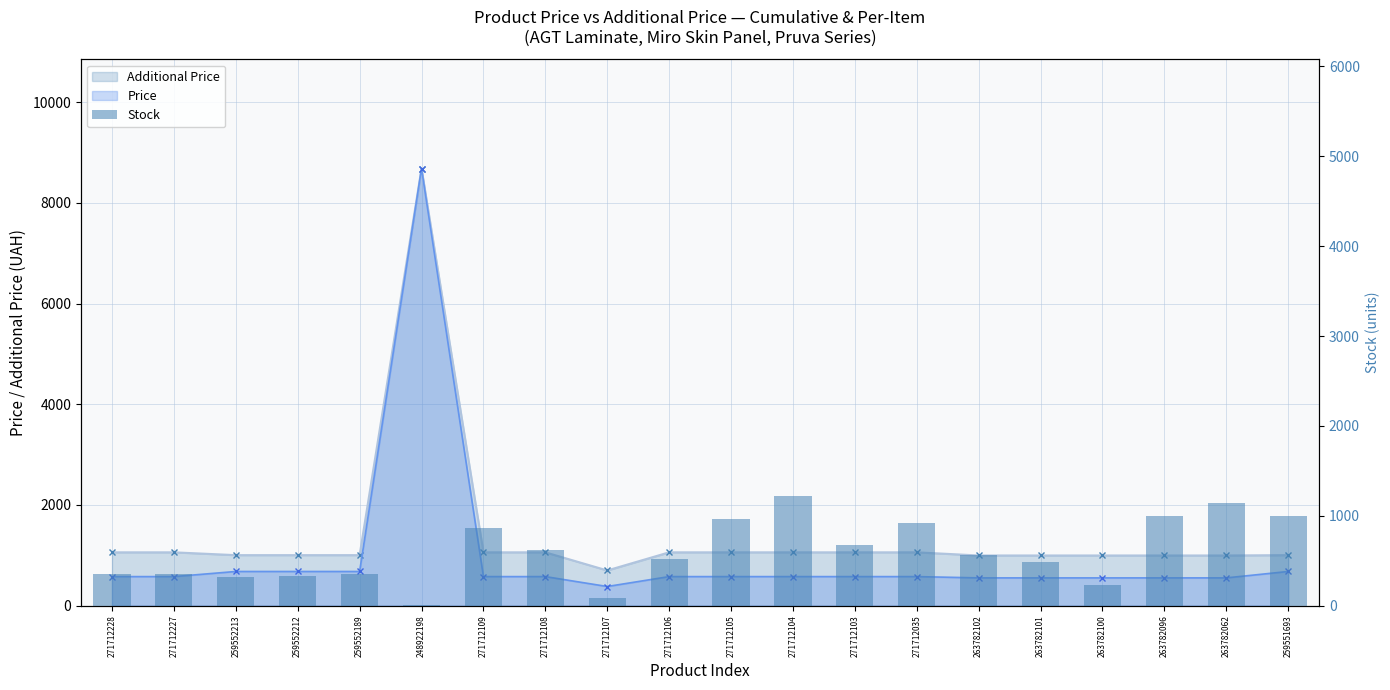

Is it true that the value at 259552189 is 348?

True